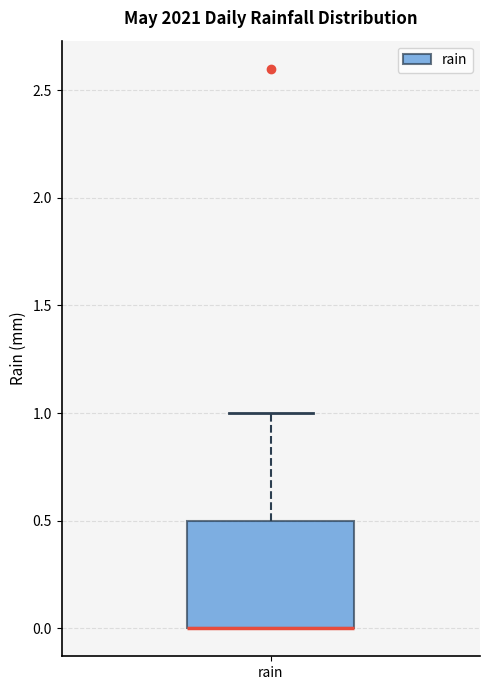

Read this box plot against the y-axis: the position of the median line, the range covered by the box, and the ends of both whiskers. The values are not printed on the chart, so give them approximately, as read against the axis.

median 0.0 (drawn on the box's lower edge), box 0.0 to 0.5, whiskers 0.0 to 1.0